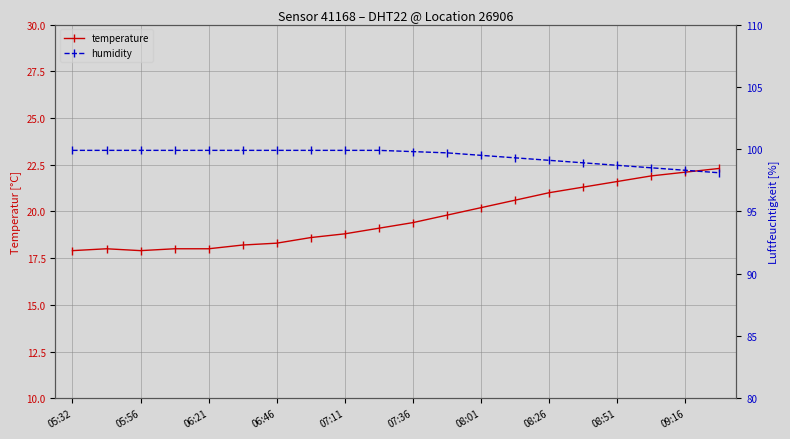

Is it true that humidity equals 140.0 at 06:46?

False